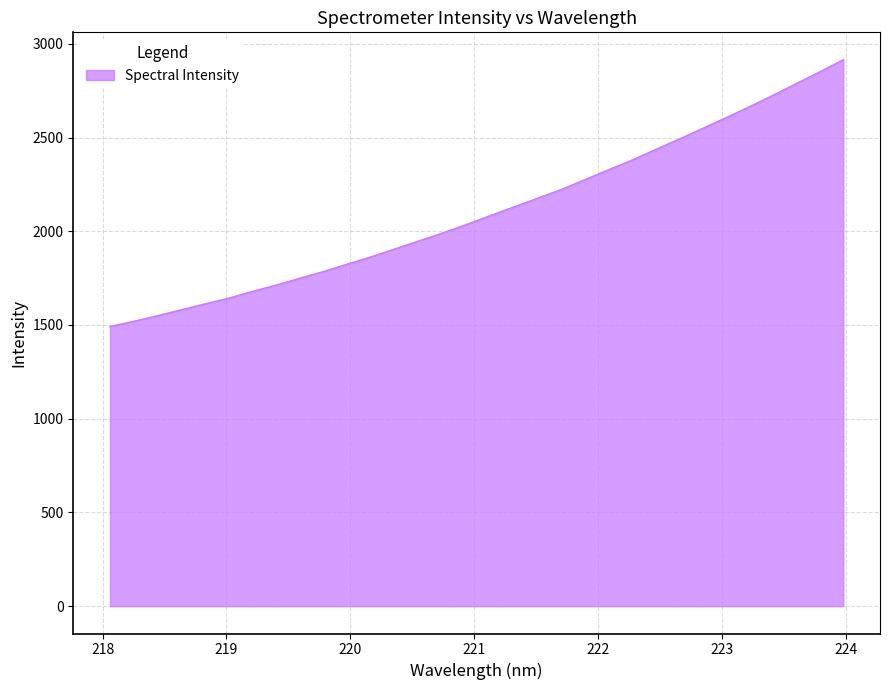

What is the difference between the maximum and minimum values?

1423.6